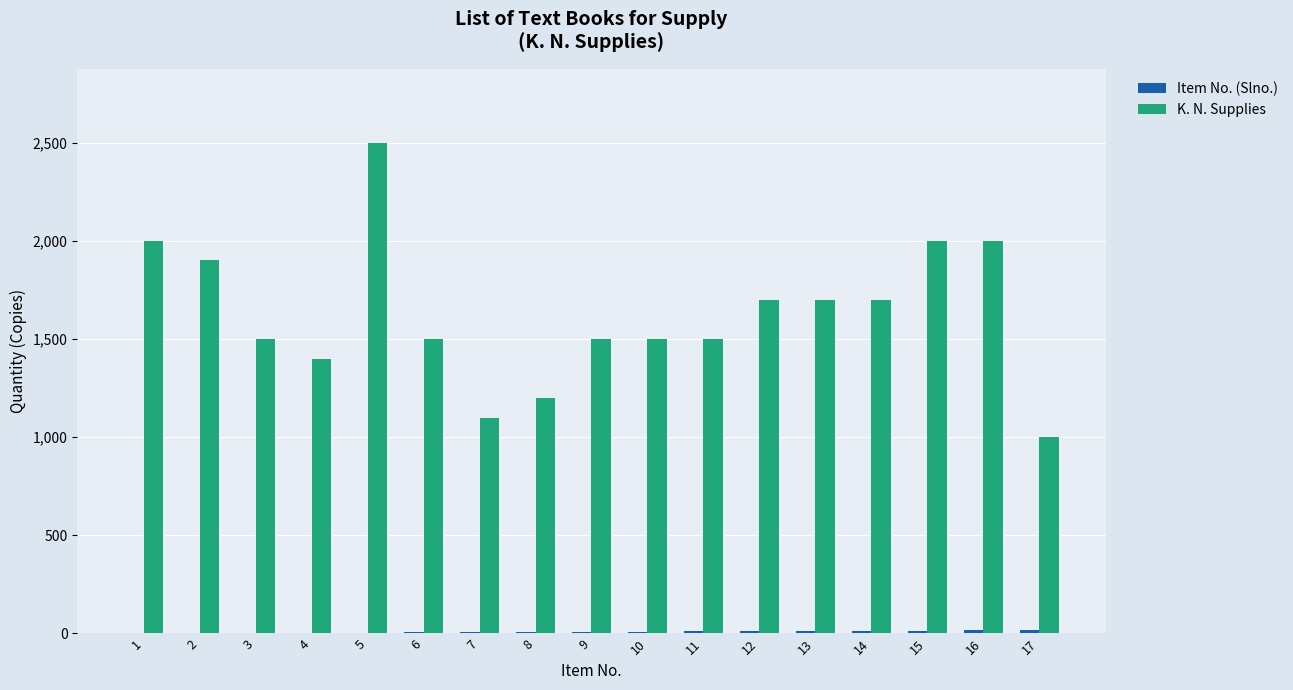

Between 5 and 7, which series saw the biggest shift?

K. N. Supplies